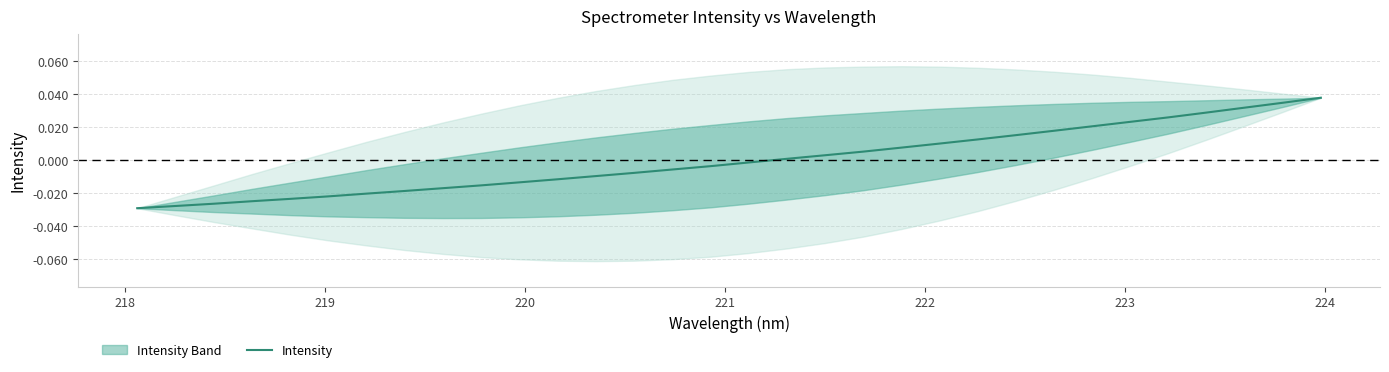

How many data points are less than 0?

17